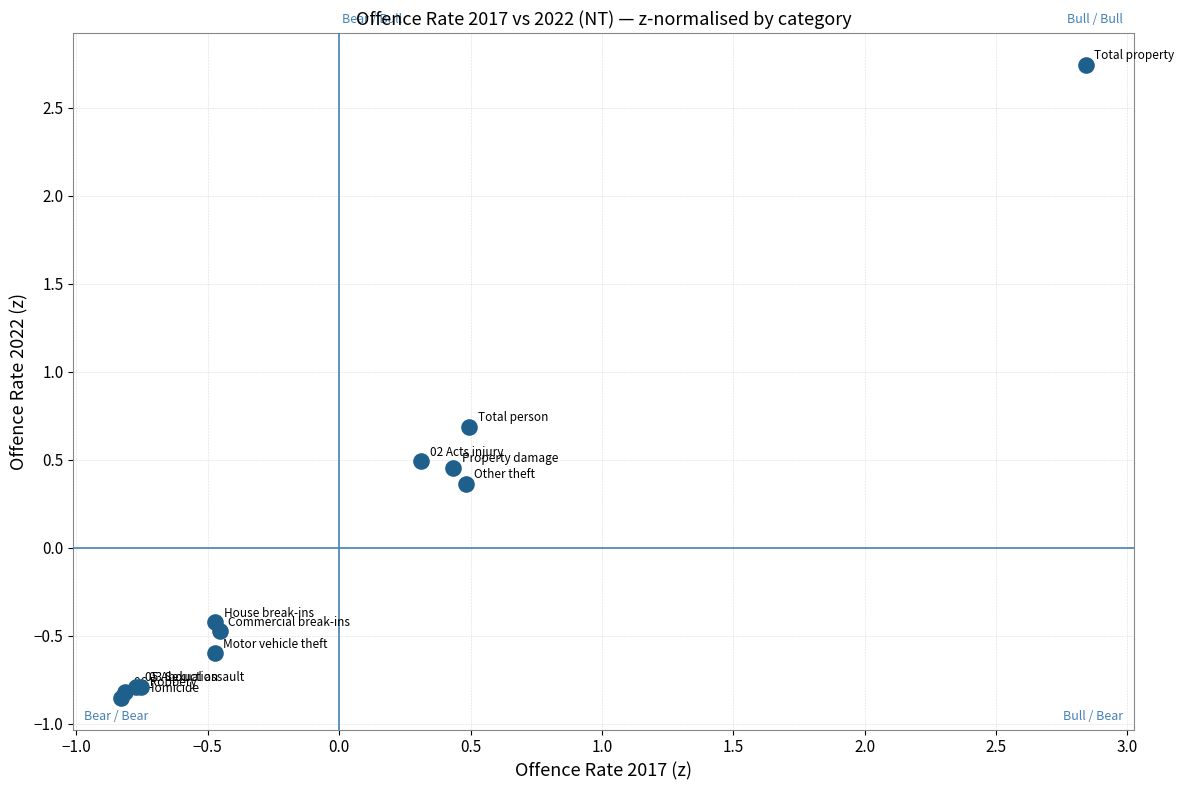

What Y value in the scatter plot is closest to 0?

0.4